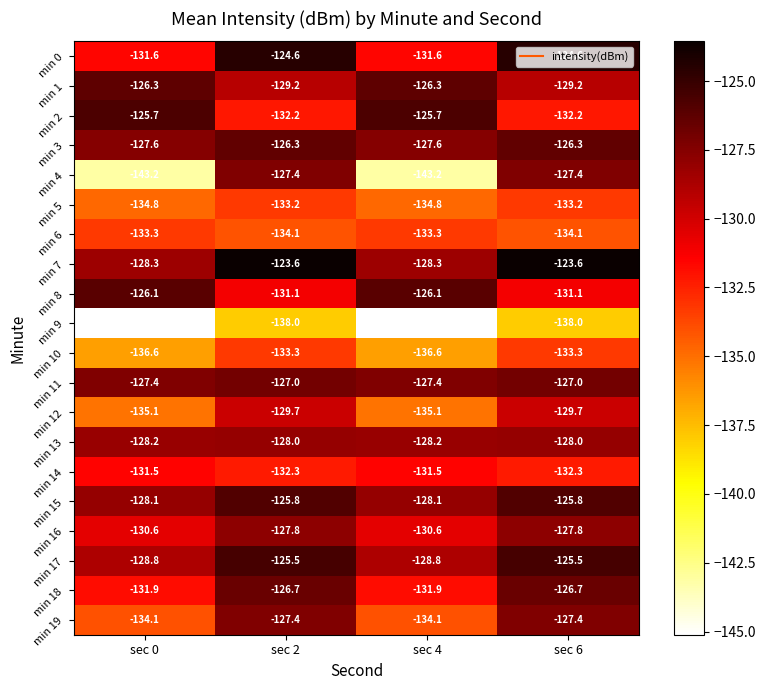

At sec 4, list the series in order from largest to smallest.

min 2, min 8, min 1, min 11, min 3, min 15, min 13, min 7, min 17, min 16, min 14, min 0, min 18, min 6, min 19, min 5, min 12, min 10, min 4, min 9